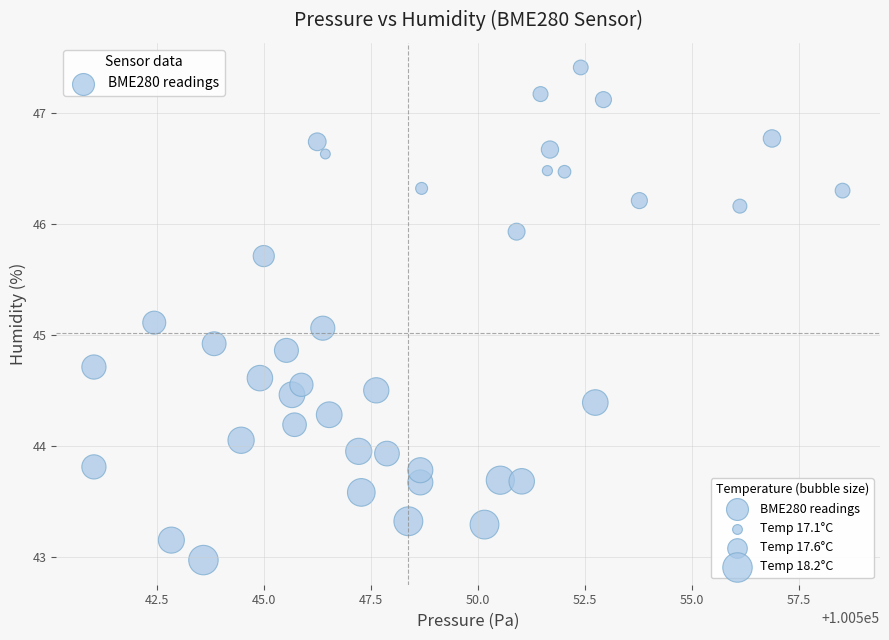

What is the range of X values (max minus min)?

17.5